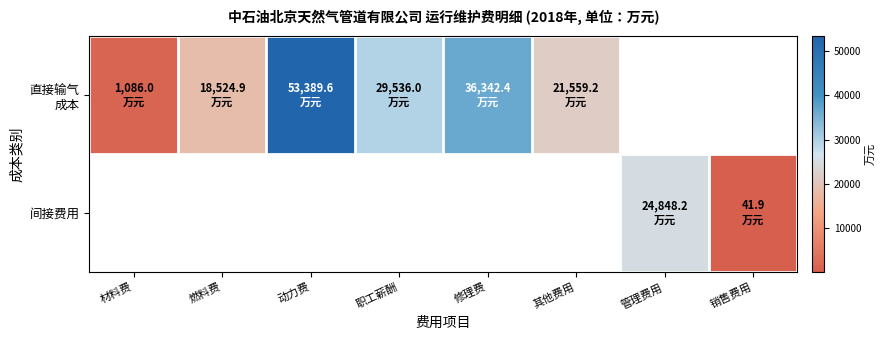

Which series has the largest range (max minus min)?

直接输气 成本